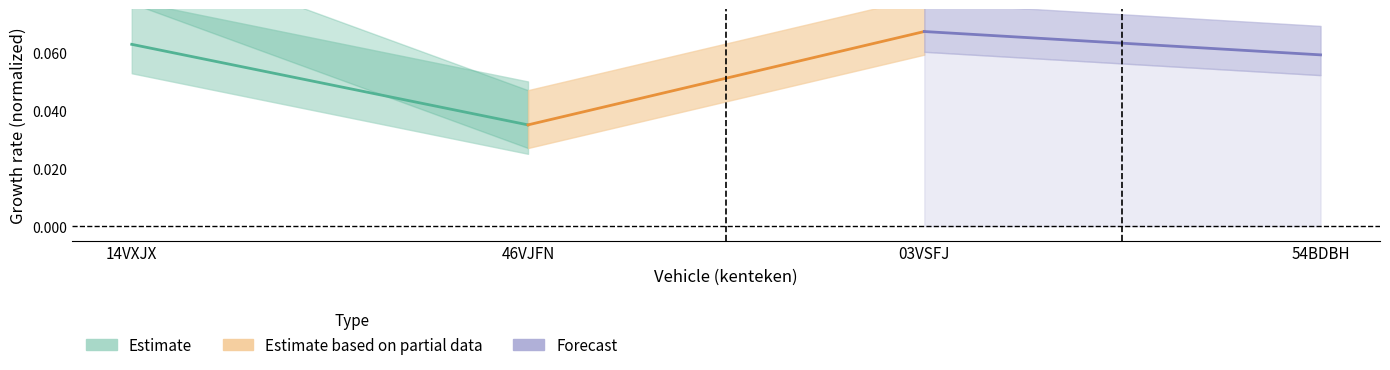

Is this an area chart (filled region under the line)?

No